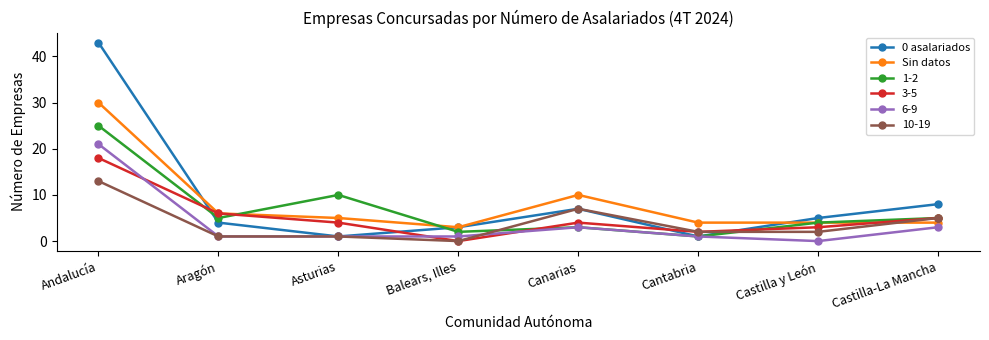

What is the value of the Sin datos point at the 1st from the left?

30